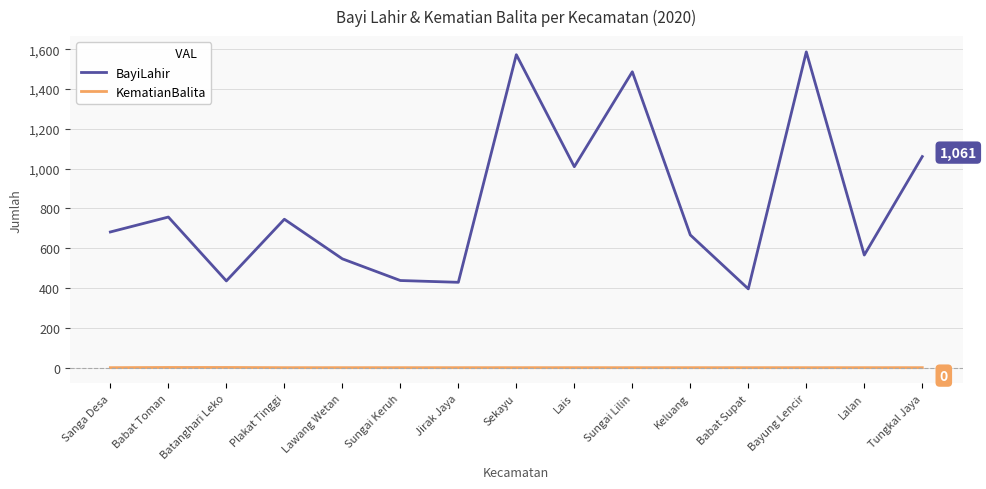

Between Plakat Tinggi and Lalan, which series saw the biggest shift?

BayiLahir